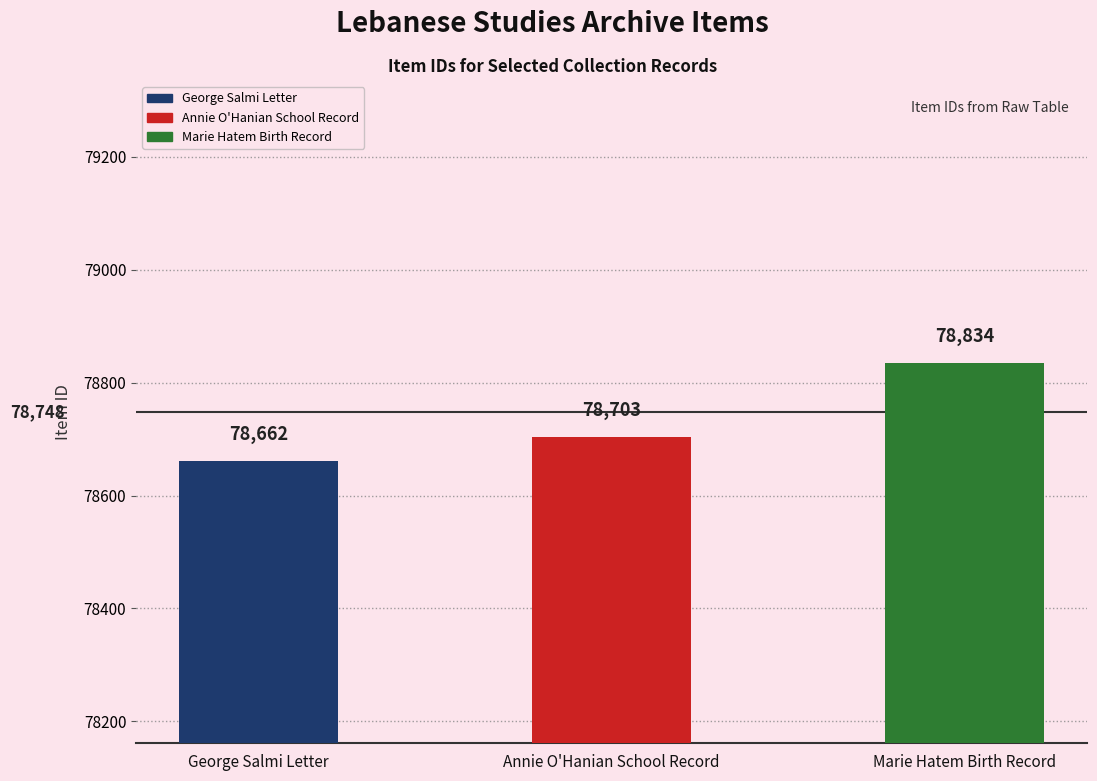

Which has a higher value, Annie O'Hanian School Record or George Salmi Letter?

Annie O'Hanian School Record